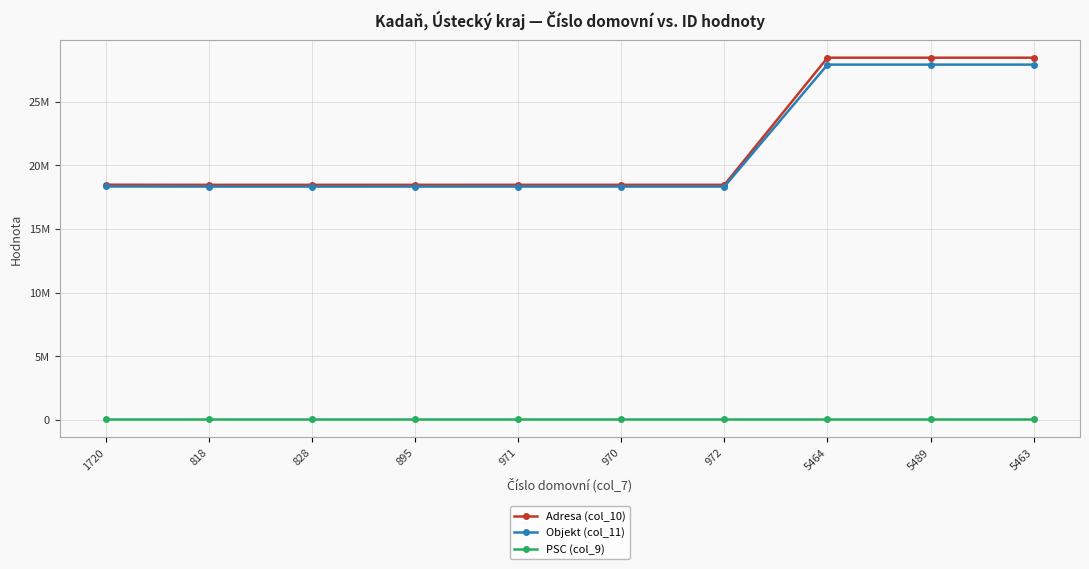

Where is the first local maximum for Objekt (col_11)?

971